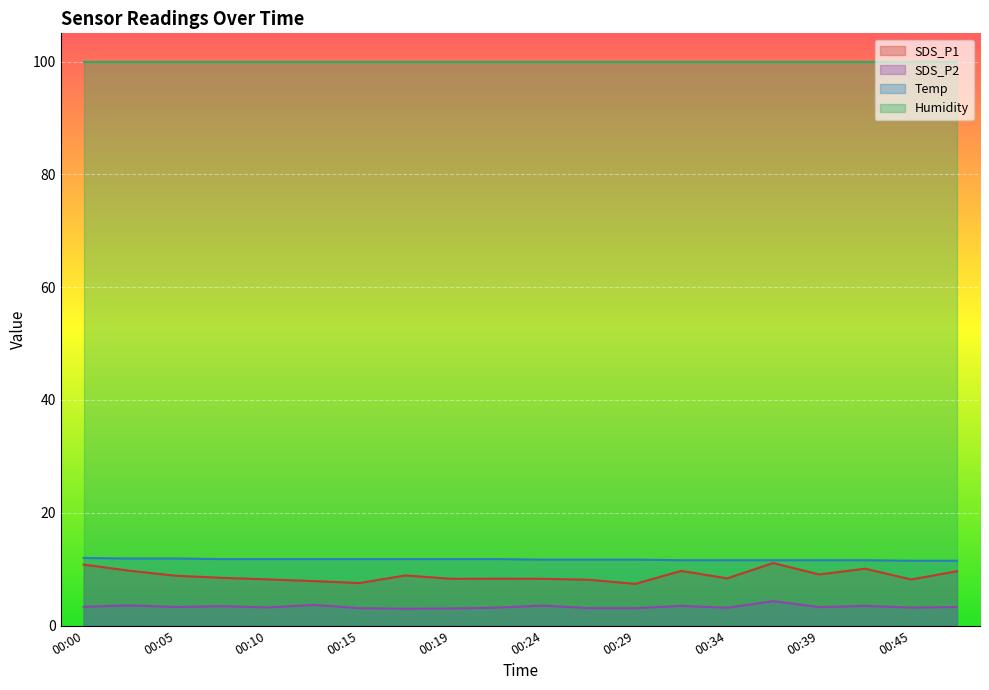

Which series changed the most between 00:02 and 00:12?

SDS_P1